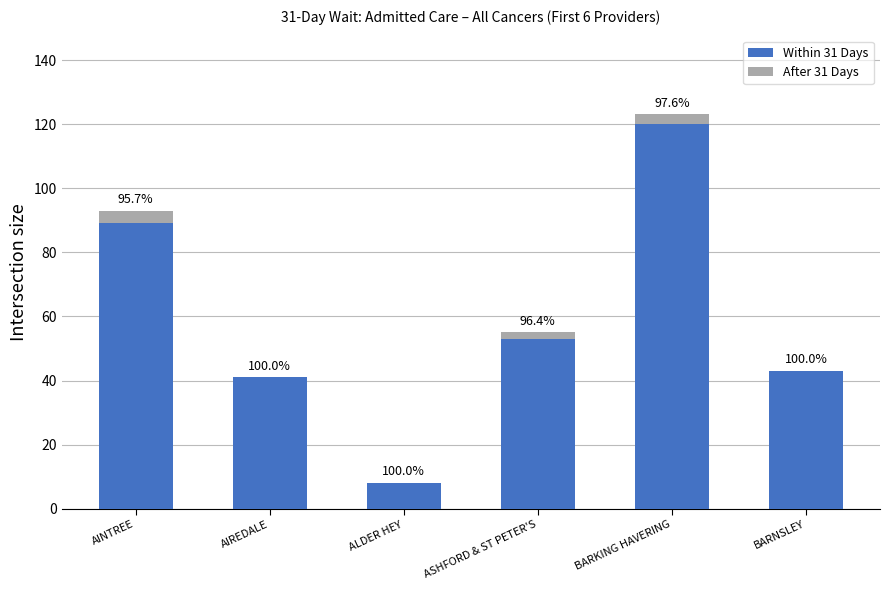

The value of After 31 Days at ASHFORD & ST PETER'S is 2. True or false?

True